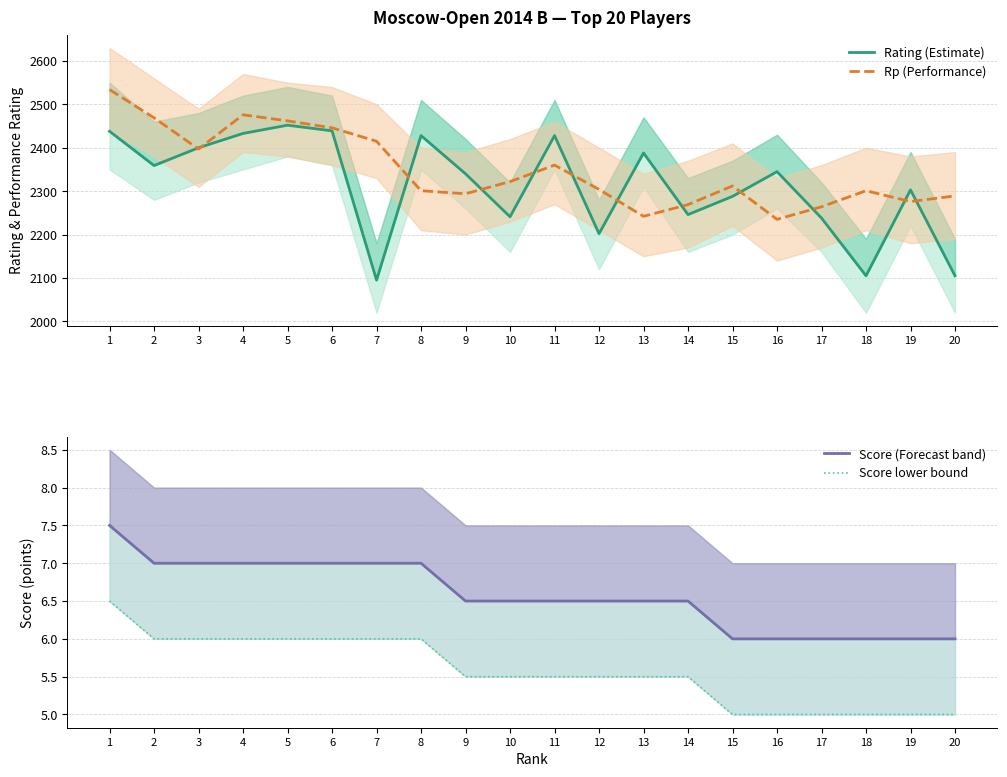

Is this an area chart (filled region under the line)?

No